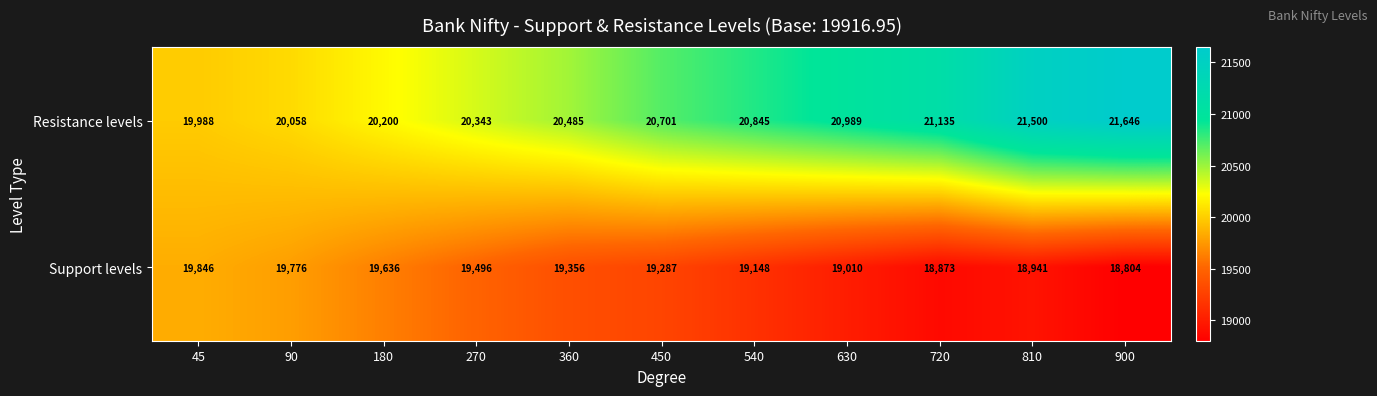

Reading left to right, what are all the values shown in this chart?

Resistance levels: 19988	20058	20200	20343	20485	20701	20845	20989	21135	21500	21646
Support levels: 19846	19776	19636	19496	19356	19287	19148	19010	18873	18941	18804